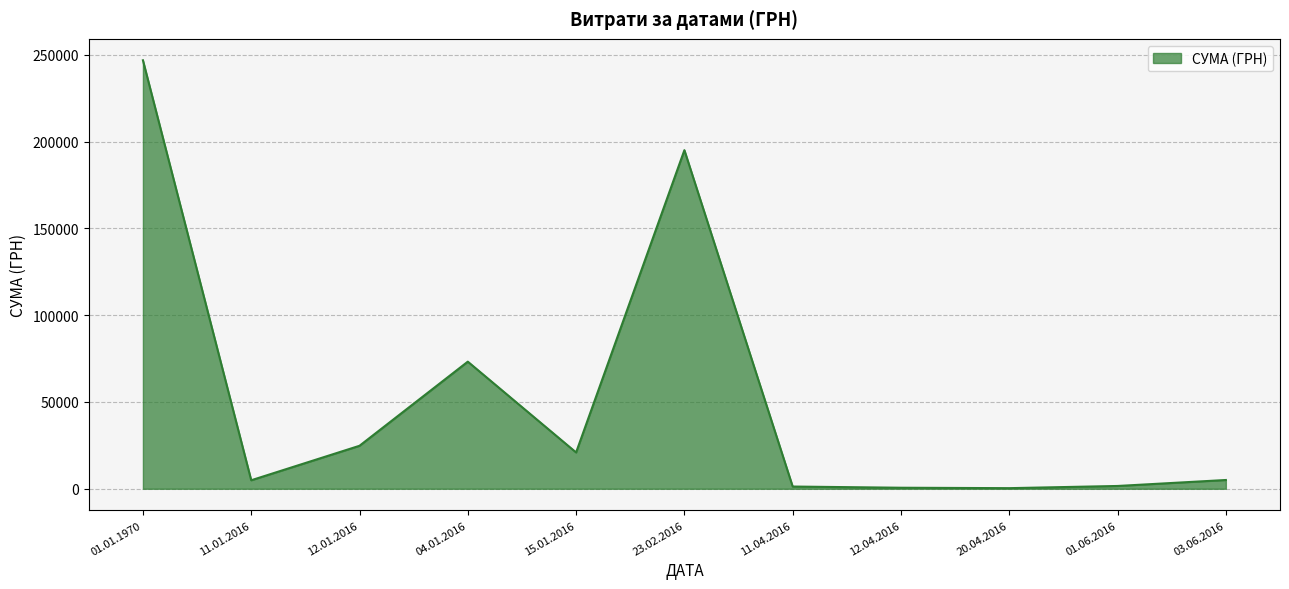

True or false: the data shows 1608.8 at 01.06.2016.

True